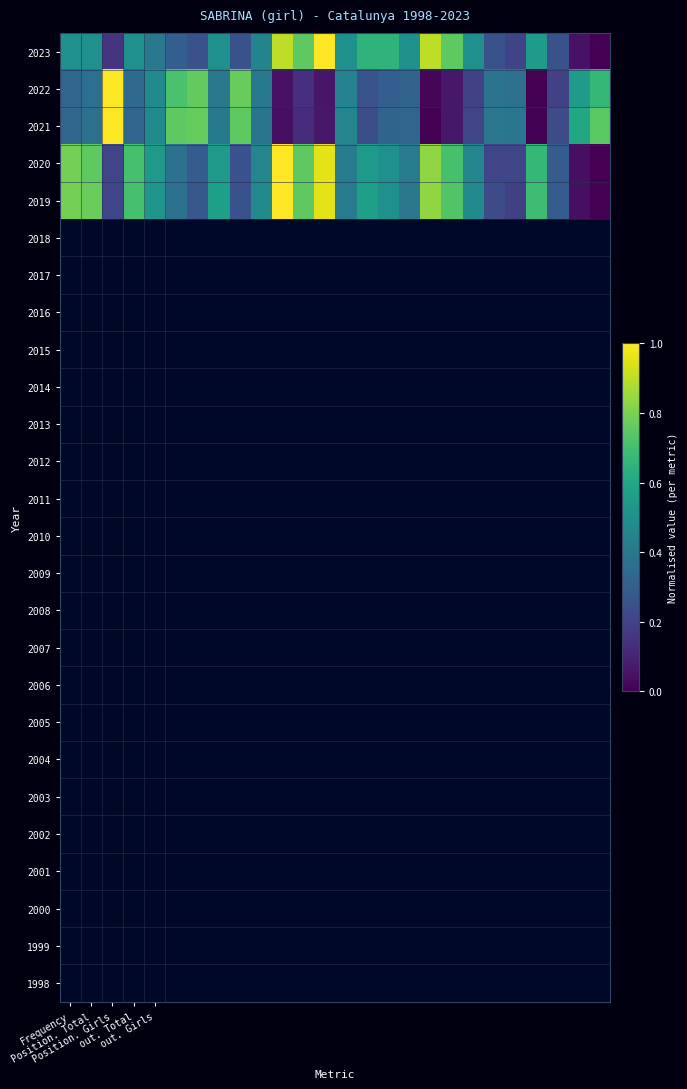

At which category is the sum across all series the highest?

12